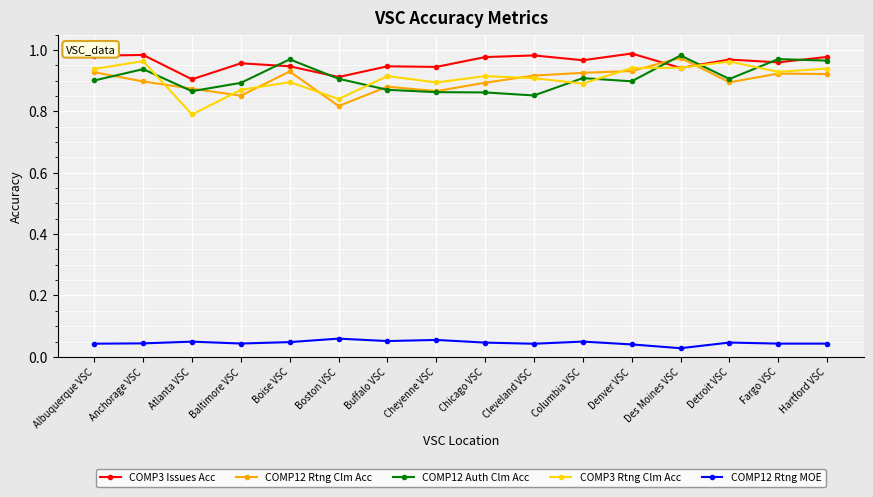

What is the label of the 10th point from the right?

Buffalo VSC